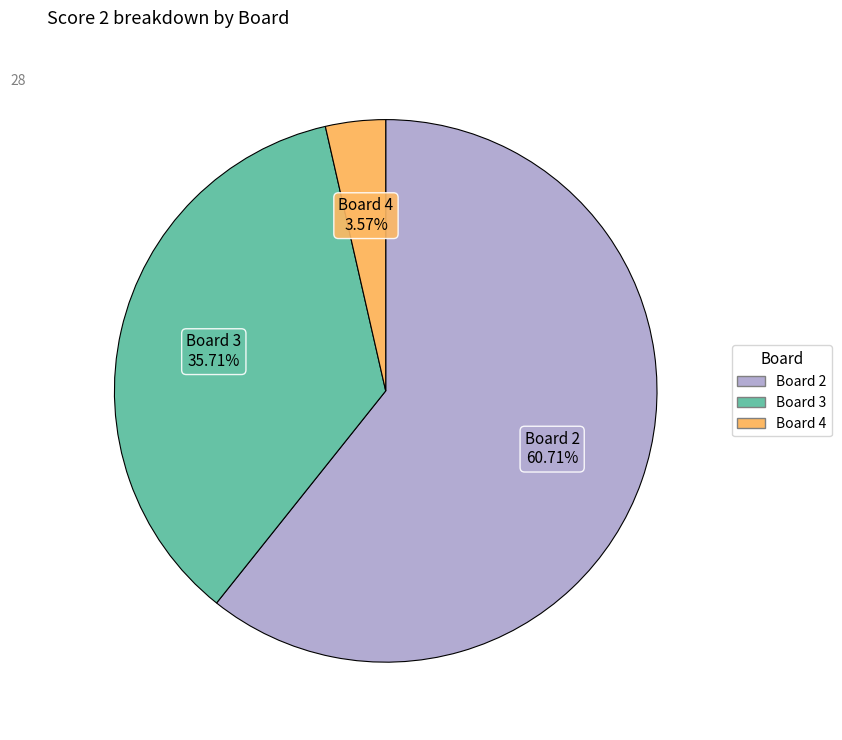

Does any single category account for the majority?

Yes